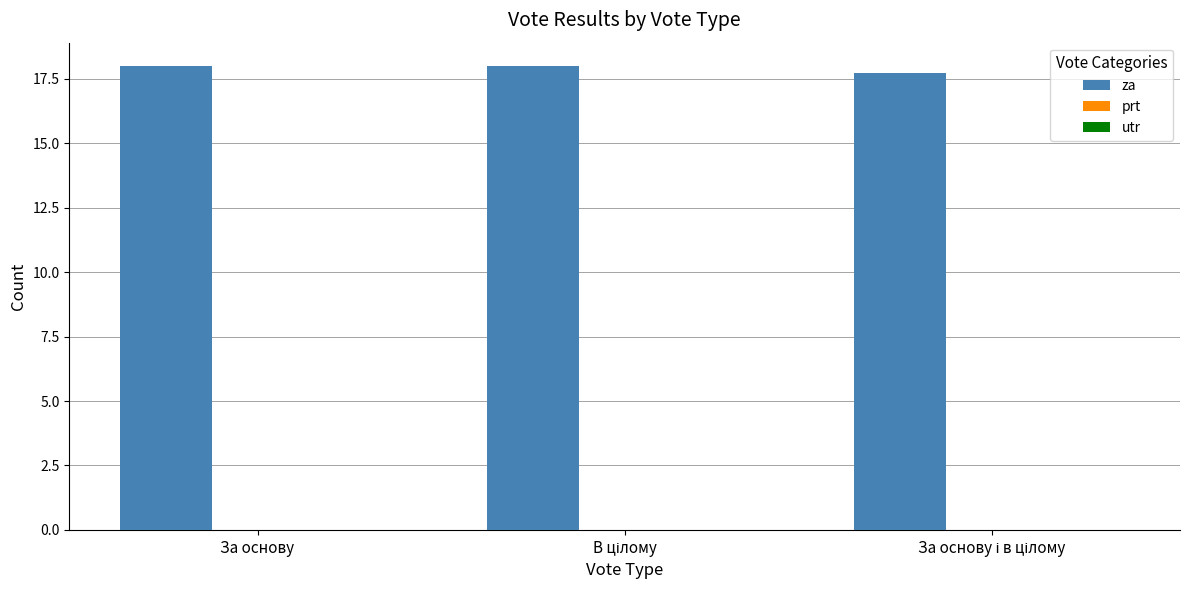

What is the average value?

17.9